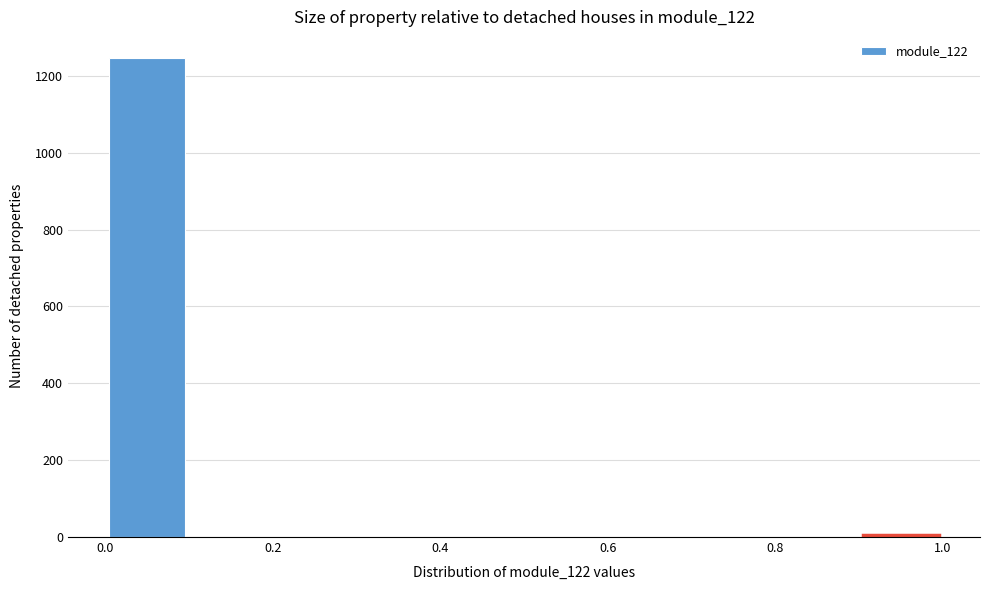

Reading left to right, list every bar in this chart as the range it spans on the x-axis followed by its height. The values are not printed on the chart, so give them approximately, as read against the axis.

0.0 to 0.1: 1240
0.1 to 0.2: 0
0.2 to 0.3: 0
0.3 to 0.4: 0
0.4 to 0.5: 0
0.5 to 0.6: 0
0.6 to 0.7: 0
0.7 to 0.8: 0
0.8 to 0.9: 0
0.9 to 1.0: under 20